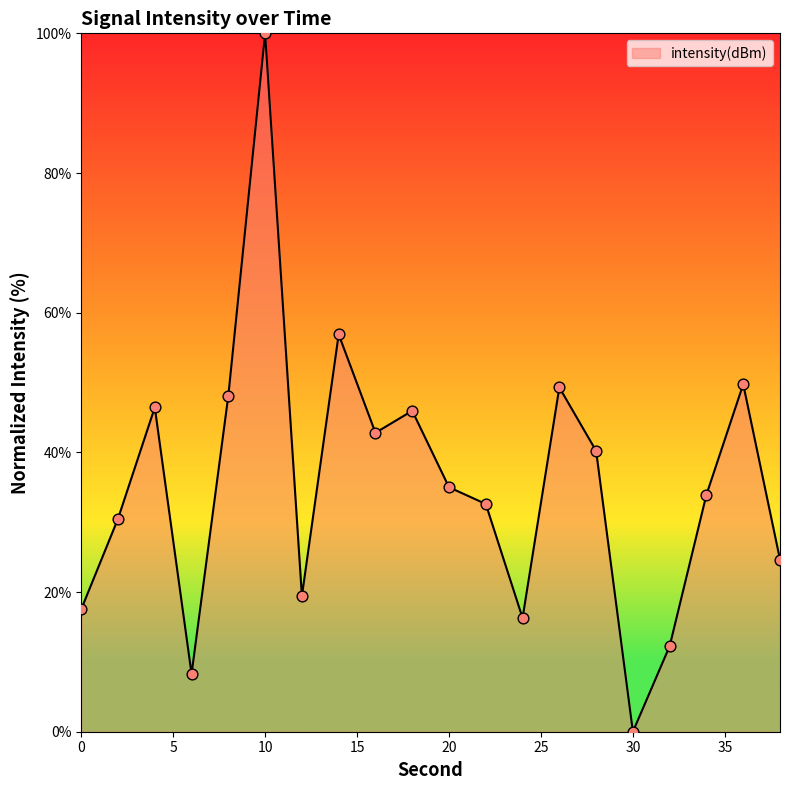

What is the difference between the maximum and minimum values?

100.0